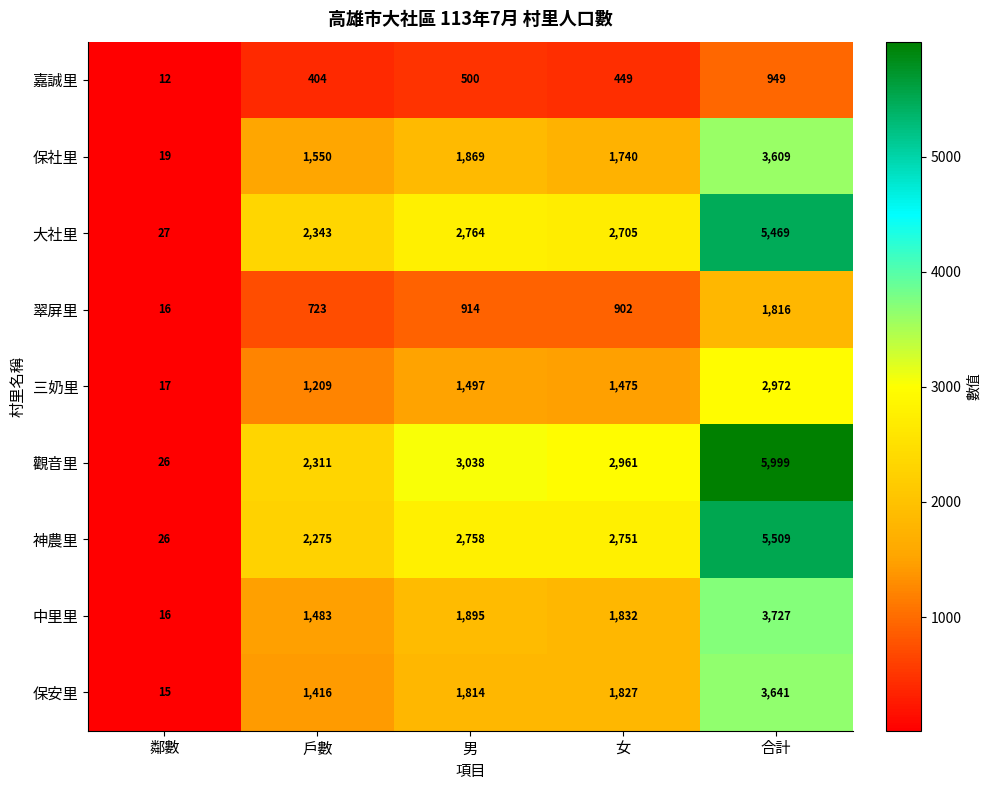

At which label is 保安里 closest to 1828?

女